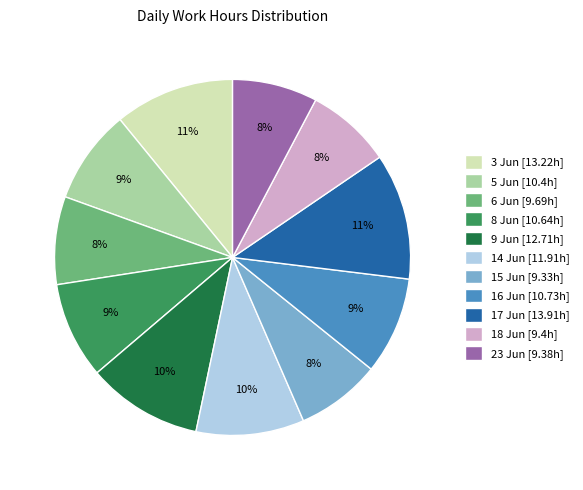

Approximately how many times larger is the value at 3 Jun [13.22h] compared to 16 Jun [10.73h]?

1.2